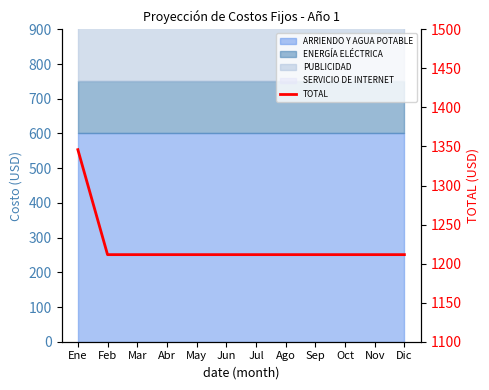

The value at Nov is 1211.5. True or false?

True